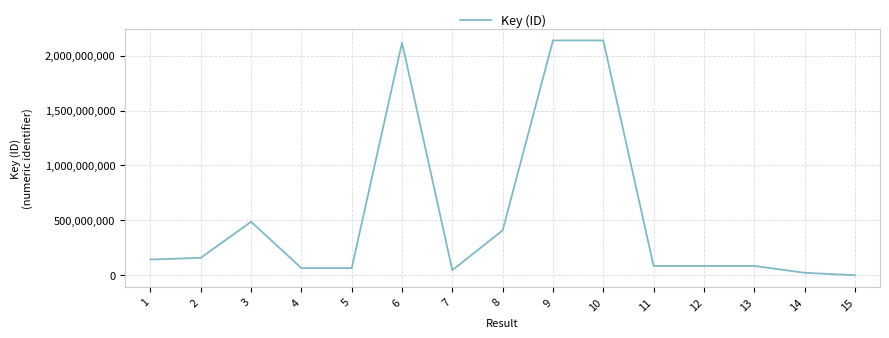

What is the difference between the maximum and minimum values?

2135740378